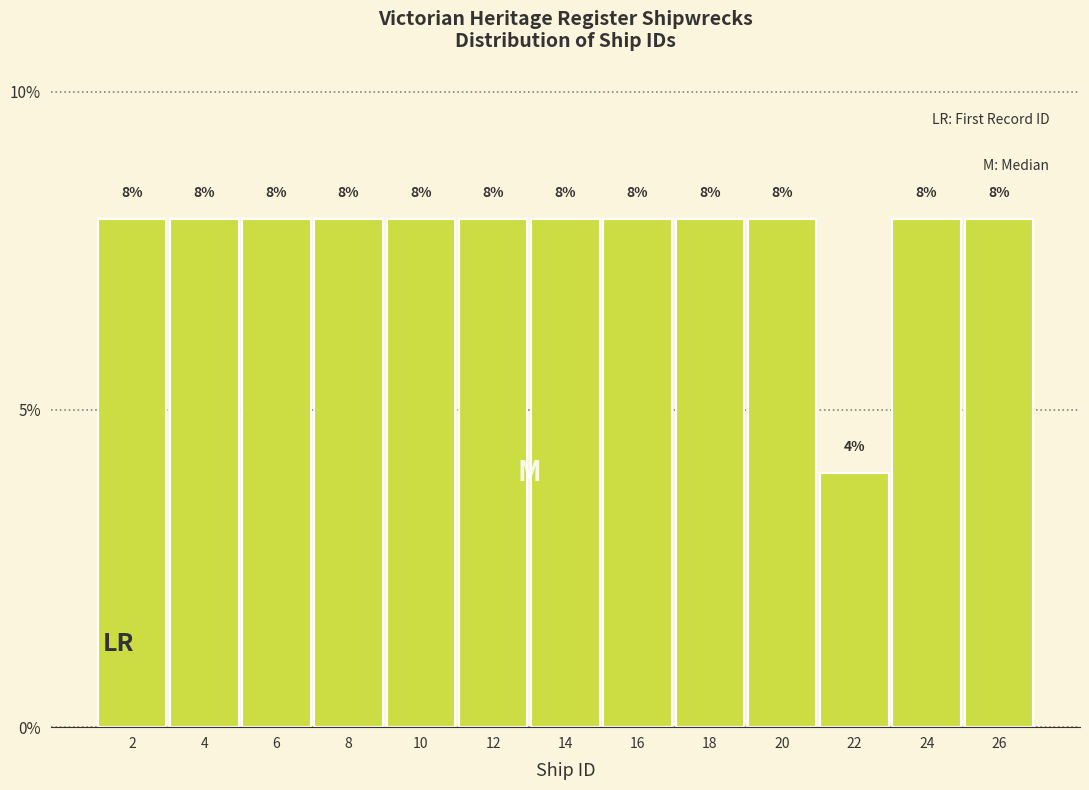

What is the height of the bar covering 13 to 15 on the x-axis?

8